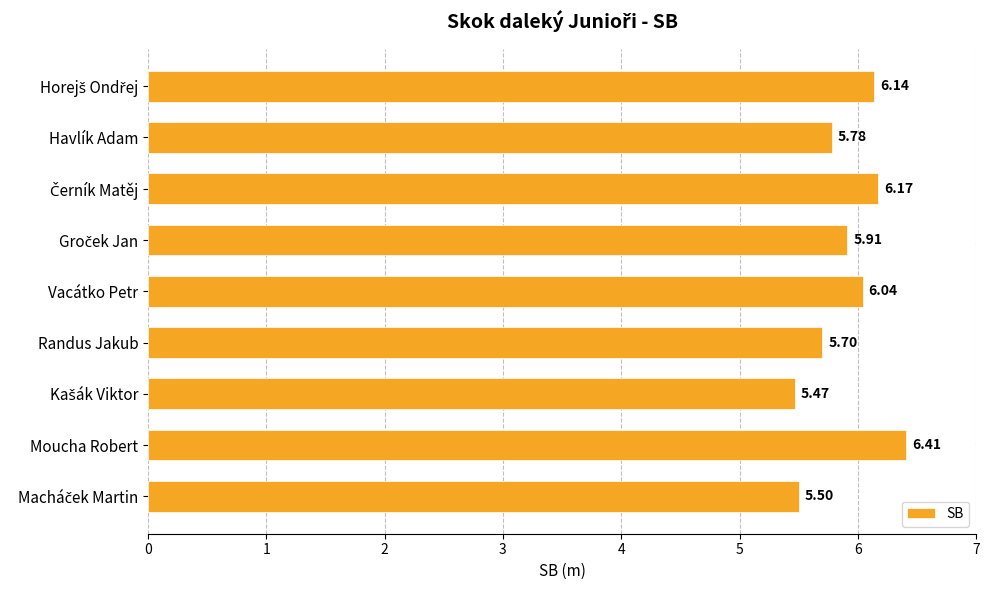

What is the difference between the maximum and minimum values?

0.9